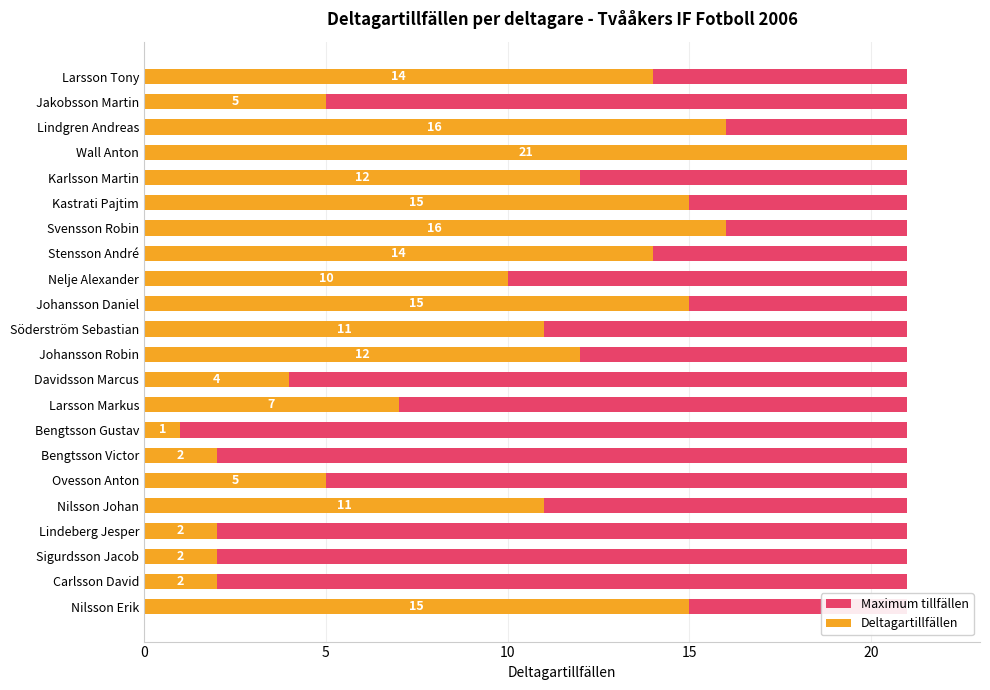

What is the difference between the second highest and second lowest values in the Deltagartillfällen series?

14.0